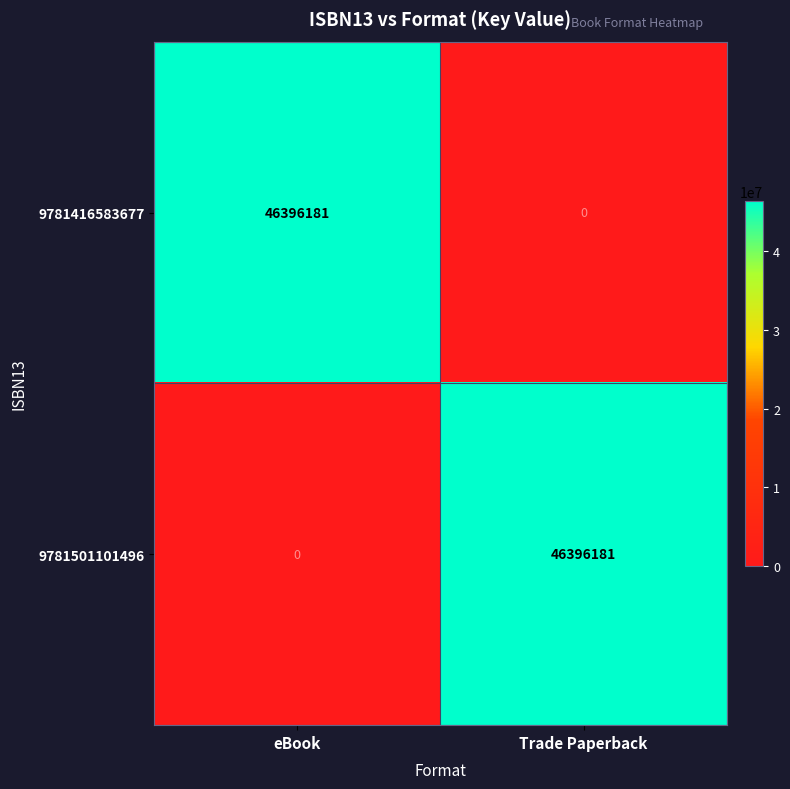

Reading left to right, what are all the values shown in this chart?

9781416583677: 46396181	0
9781501101496: 0	46396181